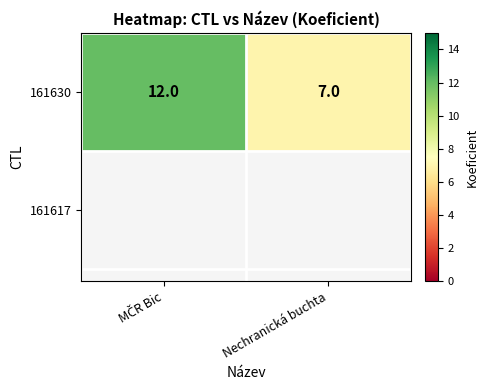

What is the smallest value displayed?

7